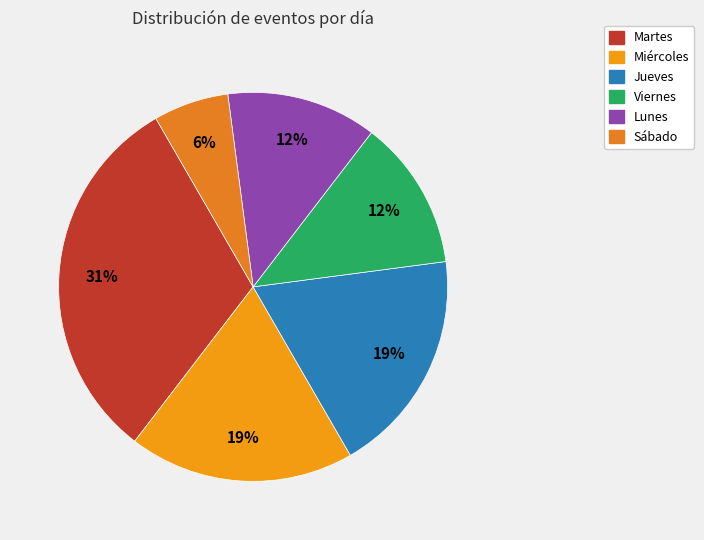

Combined, what portion of the pie is Sábado and Lunes?

18.8%